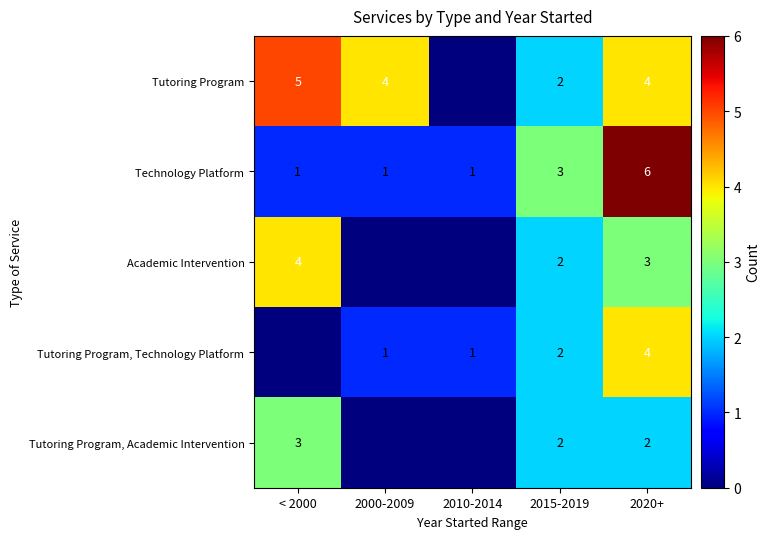

The Academic Intervention series shows 5 at 2020+. True or false?

False